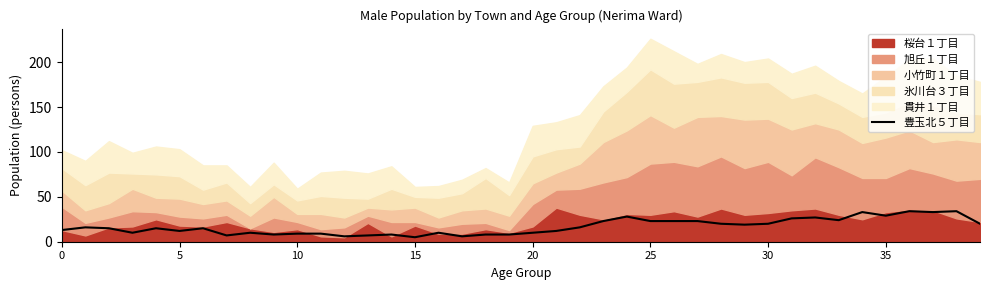

Does the chart have visible grid lines?

No